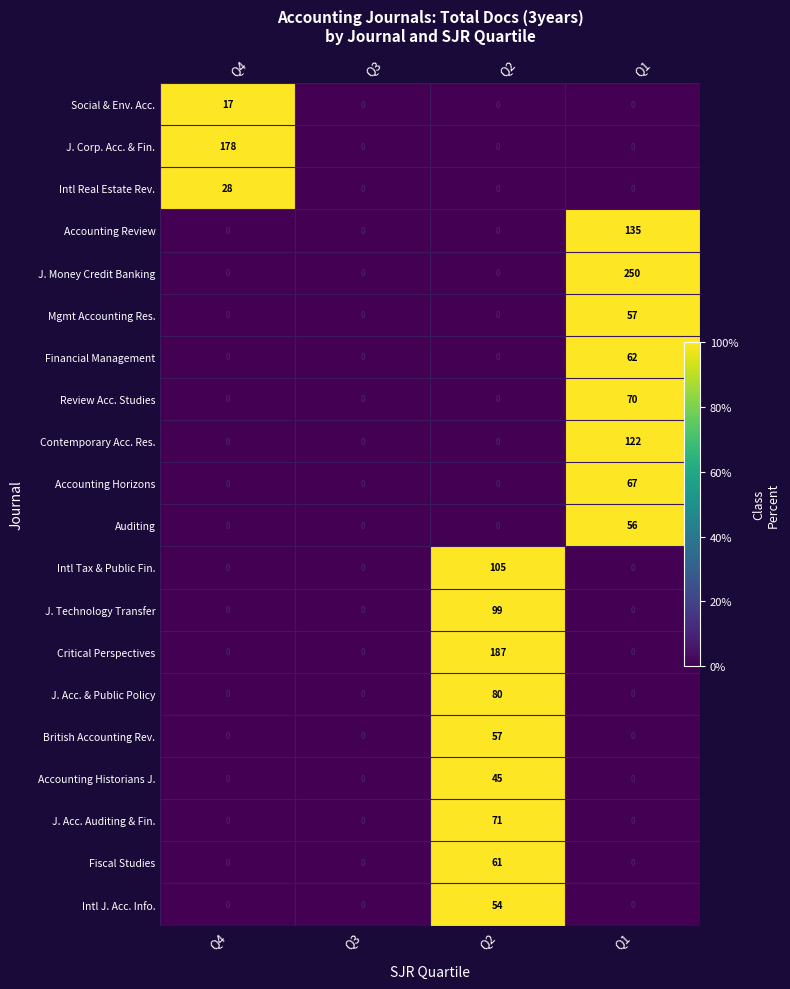

True or false: J. Acc. & Public Policy has a value of 0 at Q3.

True